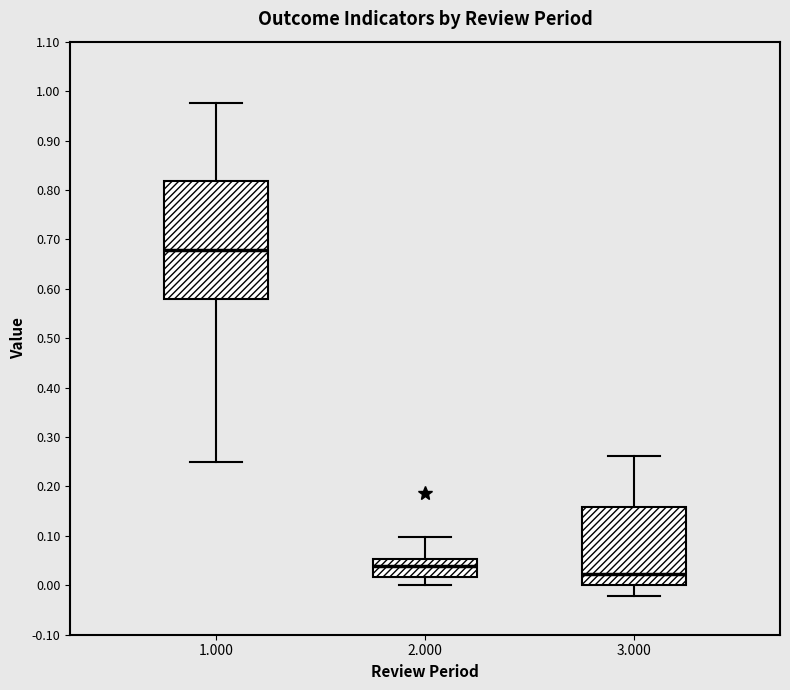

Reading left to right, transcribe this box plot: for each box, give where its median line is, the range the box spans, and where its two whiskers end, as read against the y-axis. The values are not printed on the chart, so give them approximately, as read against the axis.

1.000: median 0.68, box 0.58 to 0.82, whiskers 0.25 to 0.98
2.000: median 0.04, box 0.02 to 0.05, whiskers 0.00 to 0.10
3.000: median 0.02, box 0.00 to 0.16, whiskers -0.02 to 0.26